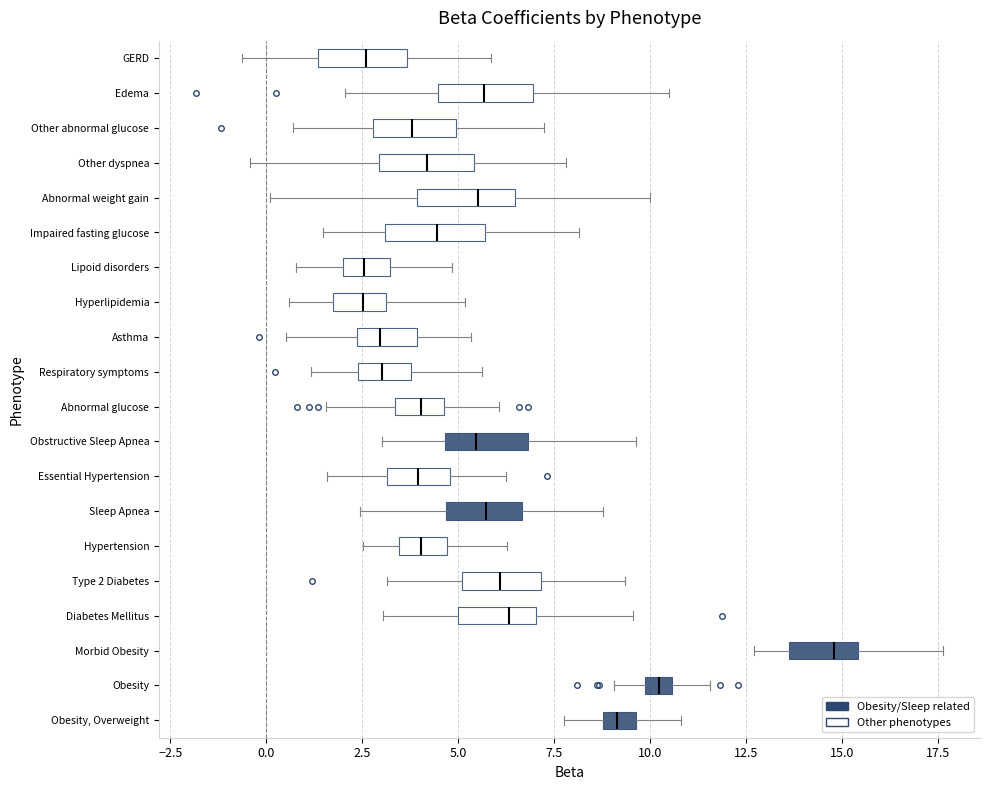

Where does the median line of the box for Other dyspnea sit on the x-axis? The values are not printed on the chart, so give them approximately, as read against the axis.

4.0